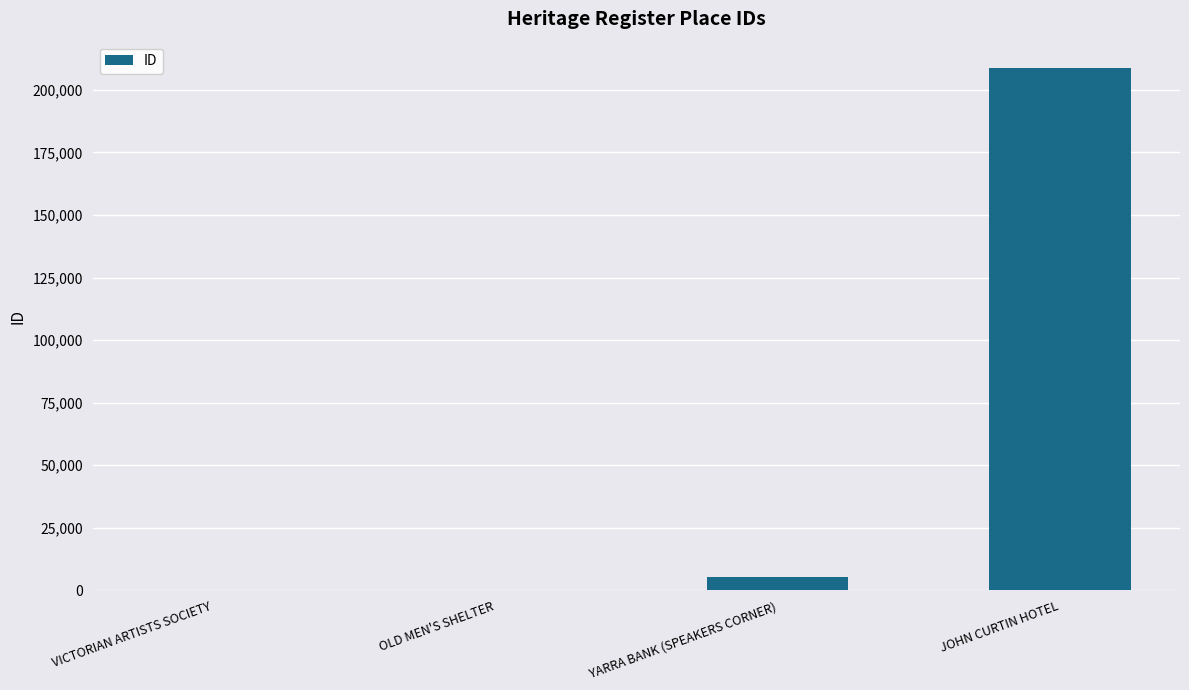

What is the sum of all values?

214748